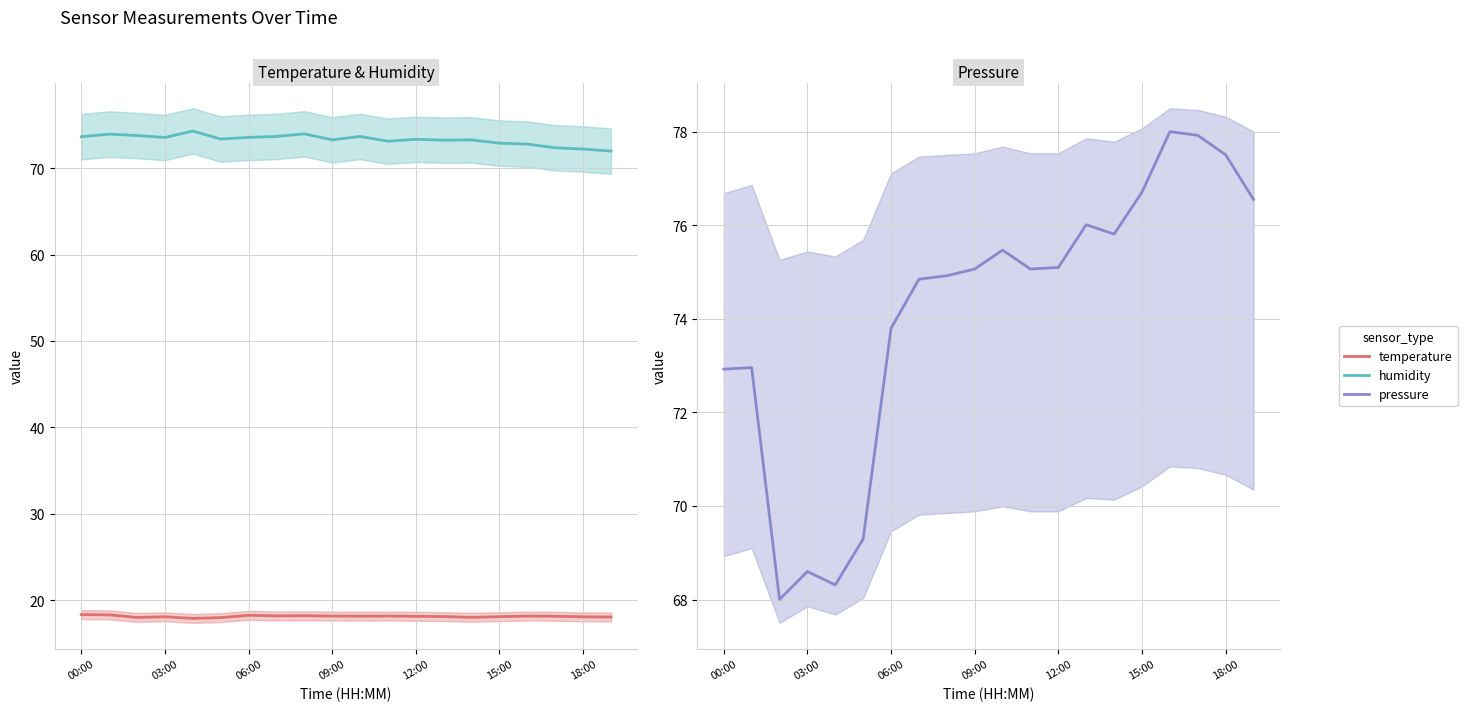

True or false: temperature and pressure cross at least once.

False